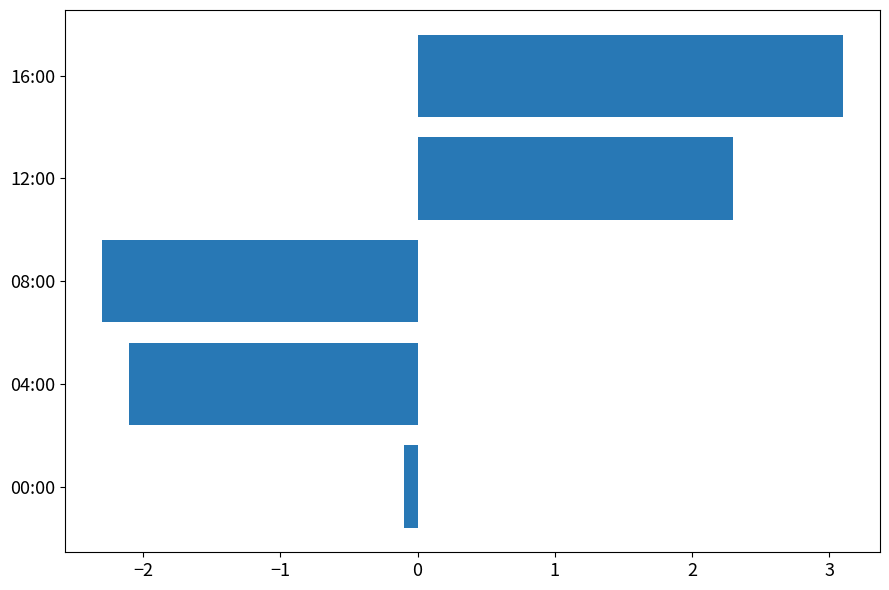

Rank the categories by value from lowest to highest.

08:00, 04:00, 00:00, 12:00, 16:00